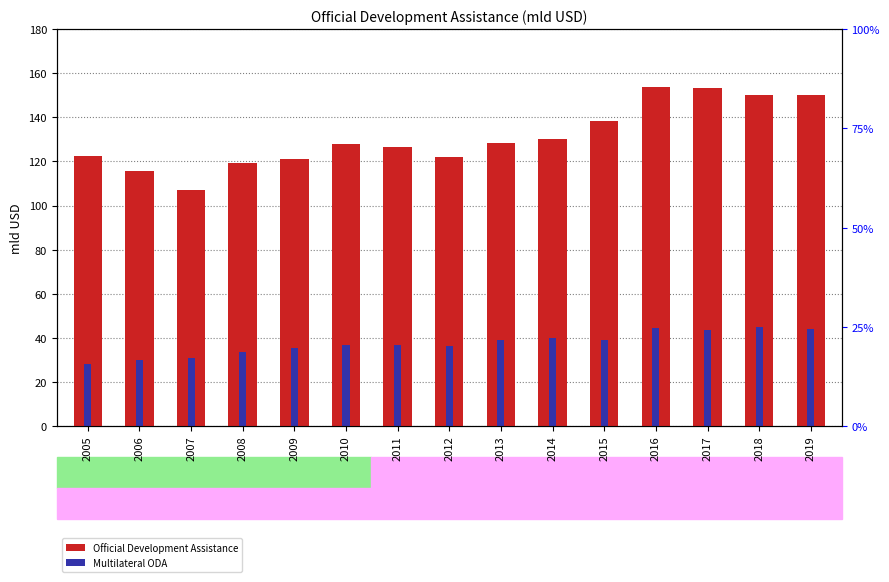

Rank the series by their average value, from highest to lowest.

Official Development Assistance, Multilateral ODA